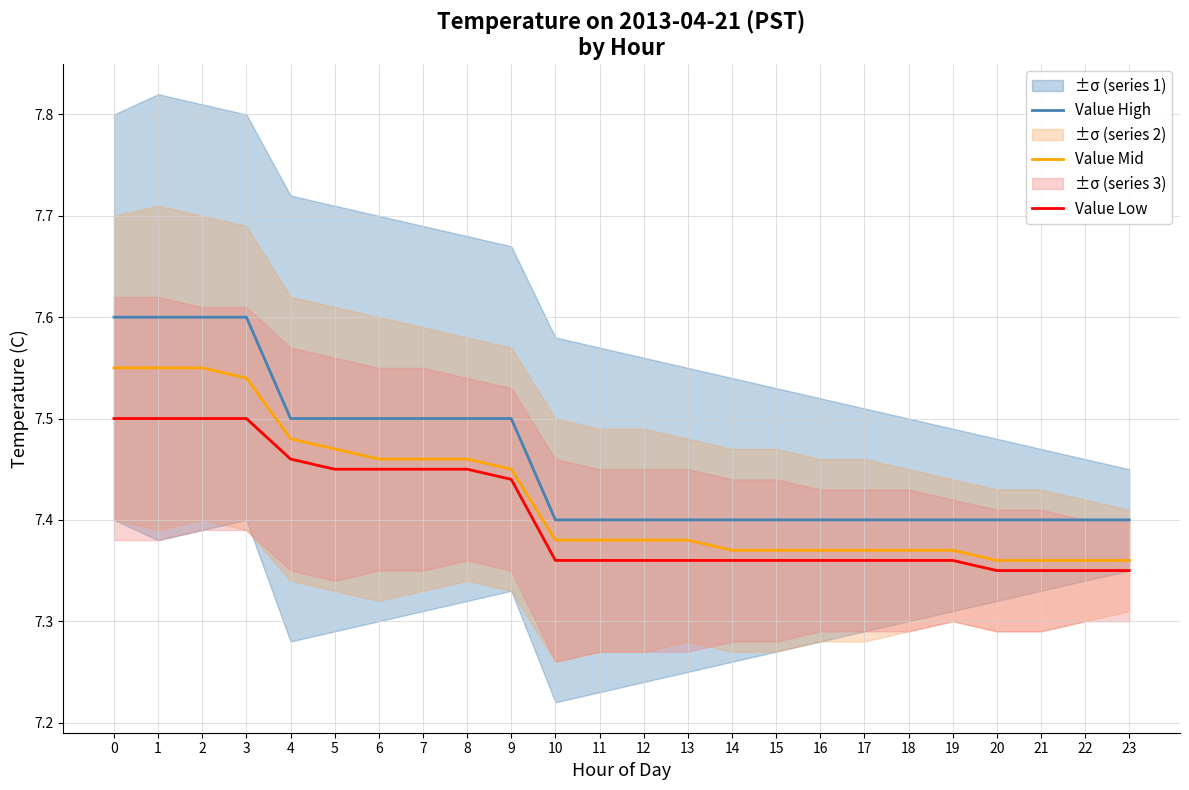

True or false: Value High and Value Mid intersect in this chart.

False